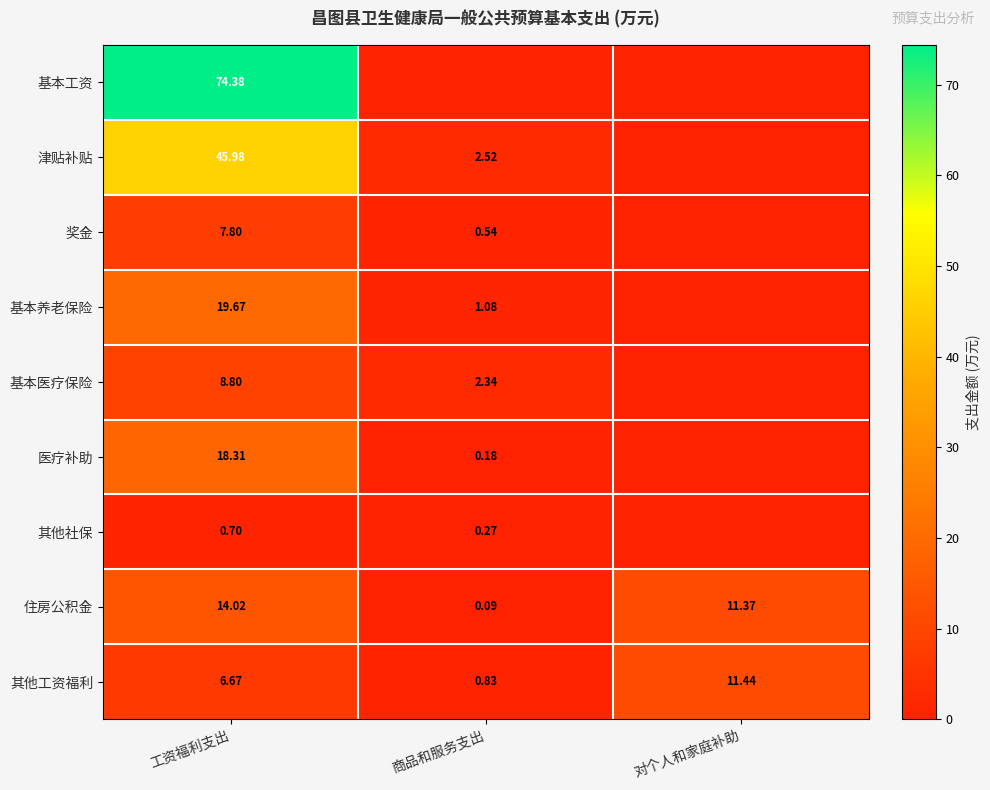

Is the value of 住房公积金 at 工资福利支出 greater than the value of 其他工资福利 at 工资福利支出?

Yes